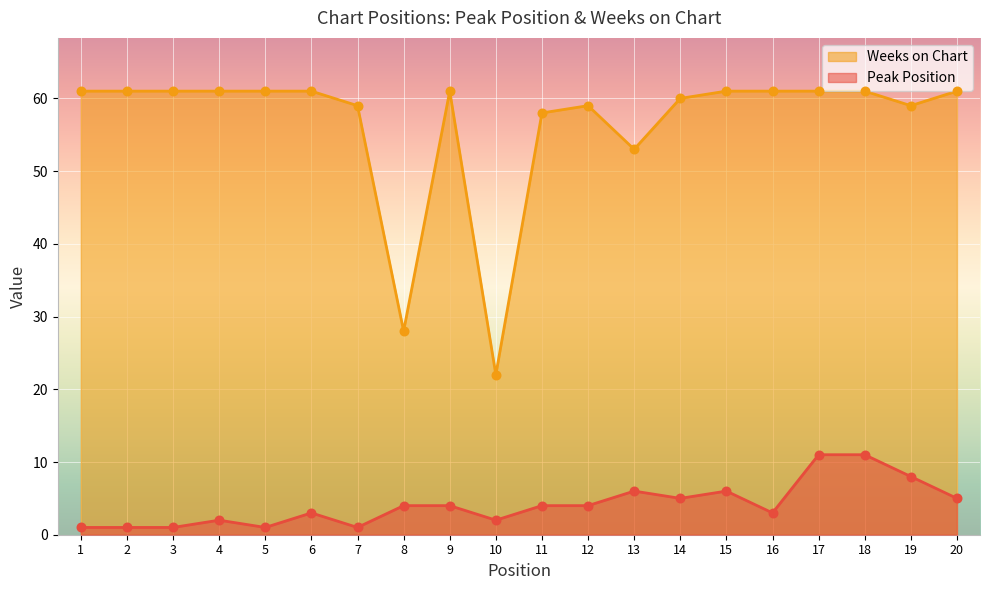

At which category is the sum across all series the highest?

17